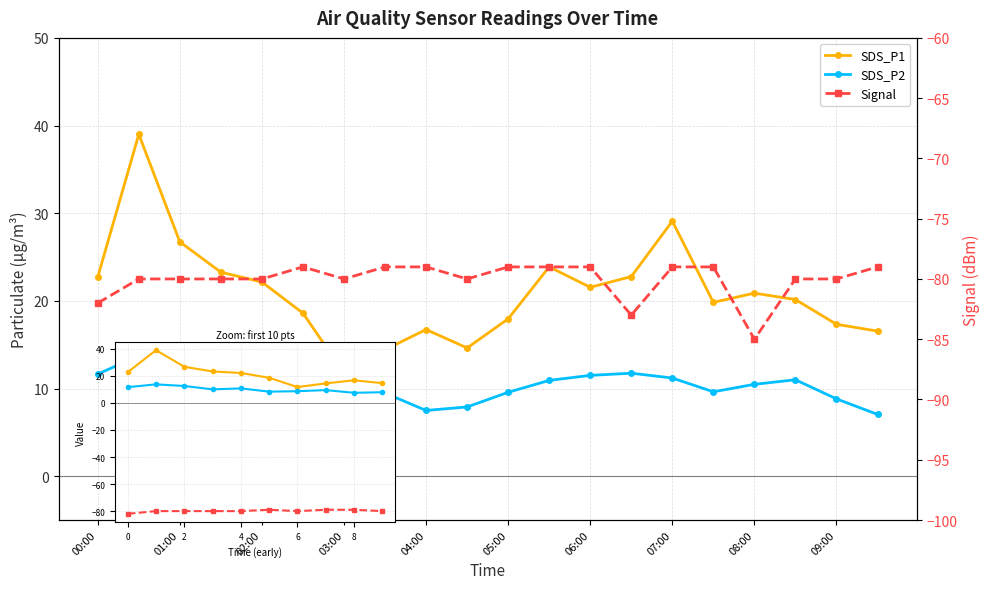

What is the greatest value displayed?

39.0